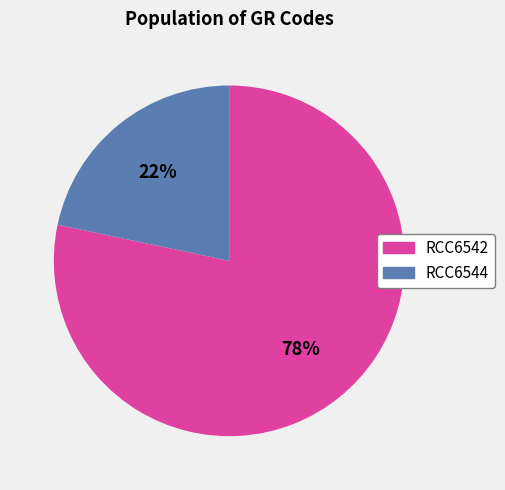

The RCC6544 slice represents 22% of the pie. True or false?

True